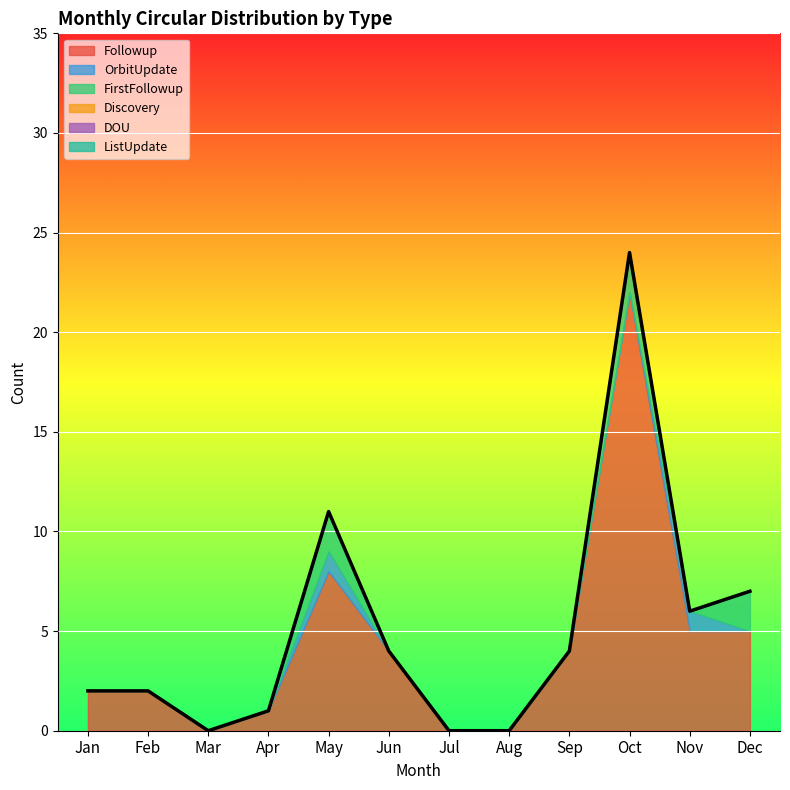

What is the value of the OrbitUpdate point at the 11th from the left?

1